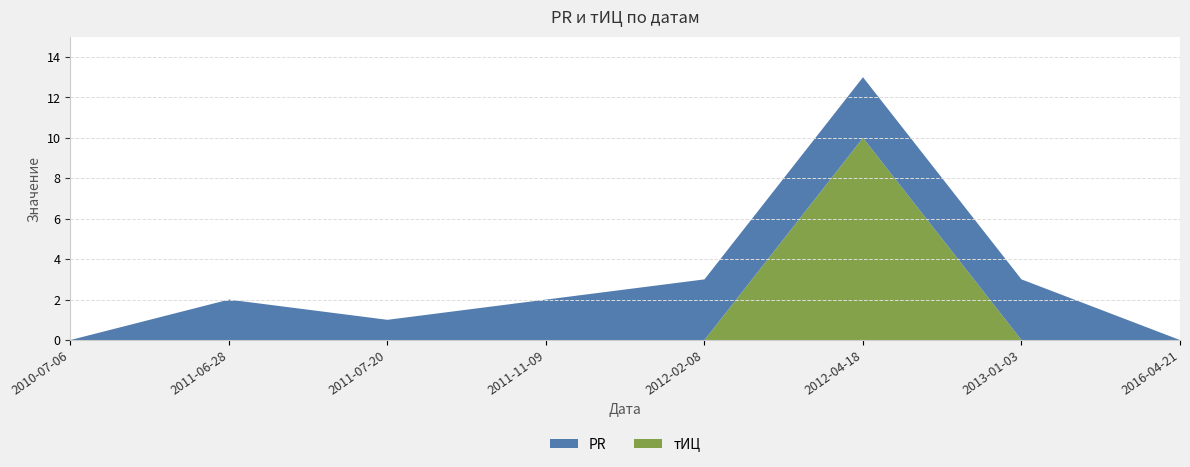

Reading left to right, extract all data points from this chart.

PR: 0	2	1	2	3	3	3	0
тИЦ: 0	0	0	0	0	10	0	0